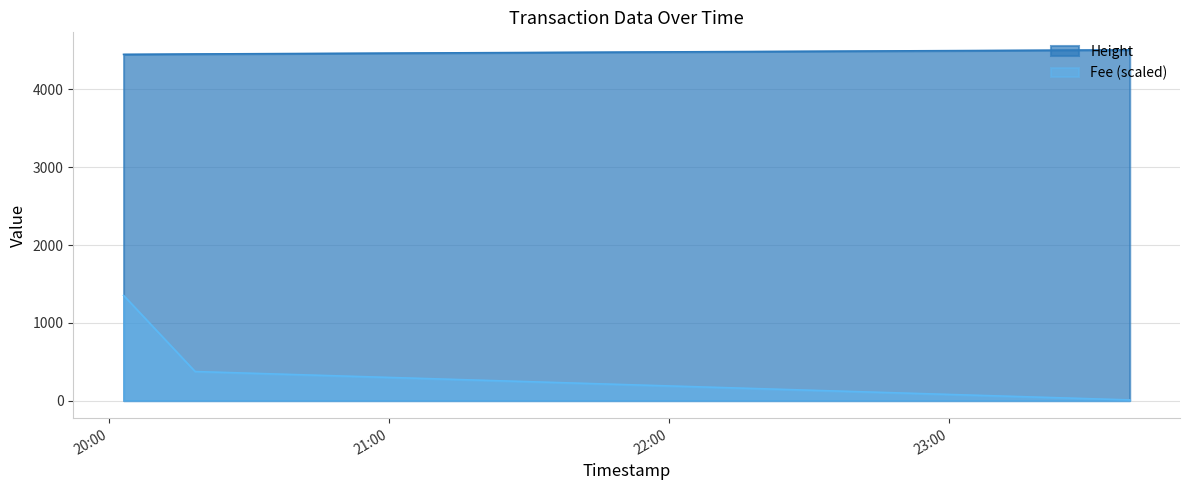

What position from the right is 2019-01-22 20:03:05?

3